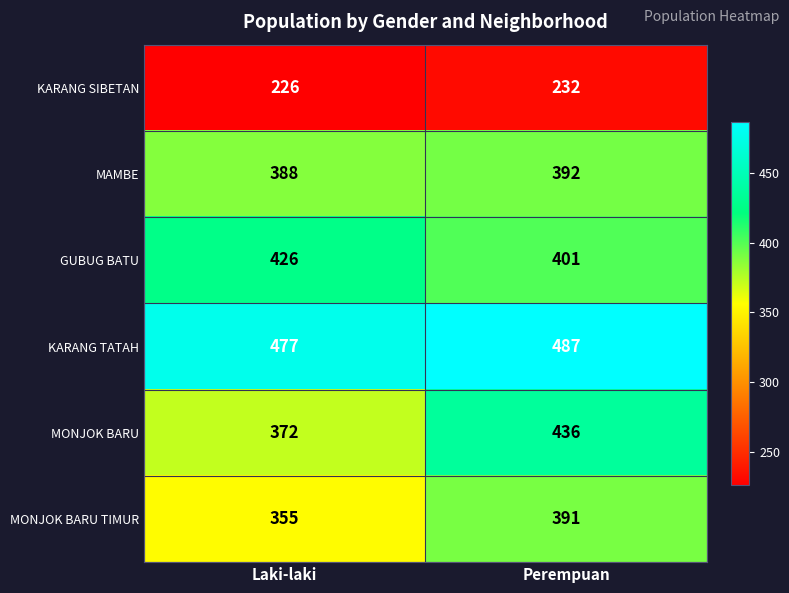

Reading left to right, extract all data points from this chart.

KARANG SIBETAN: Laki-laki=226	Perempuan=232
MAMBE: Laki-laki=388	Perempuan=392
GUBUG BATU: Laki-laki=426	Perempuan=401
KARANG TATAH: Laki-laki=477	Perempuan=487
MONJOK BARU: Laki-laki=372	Perempuan=436
MONJOK BARU TIMUR: Laki-laki=355	Perempuan=391